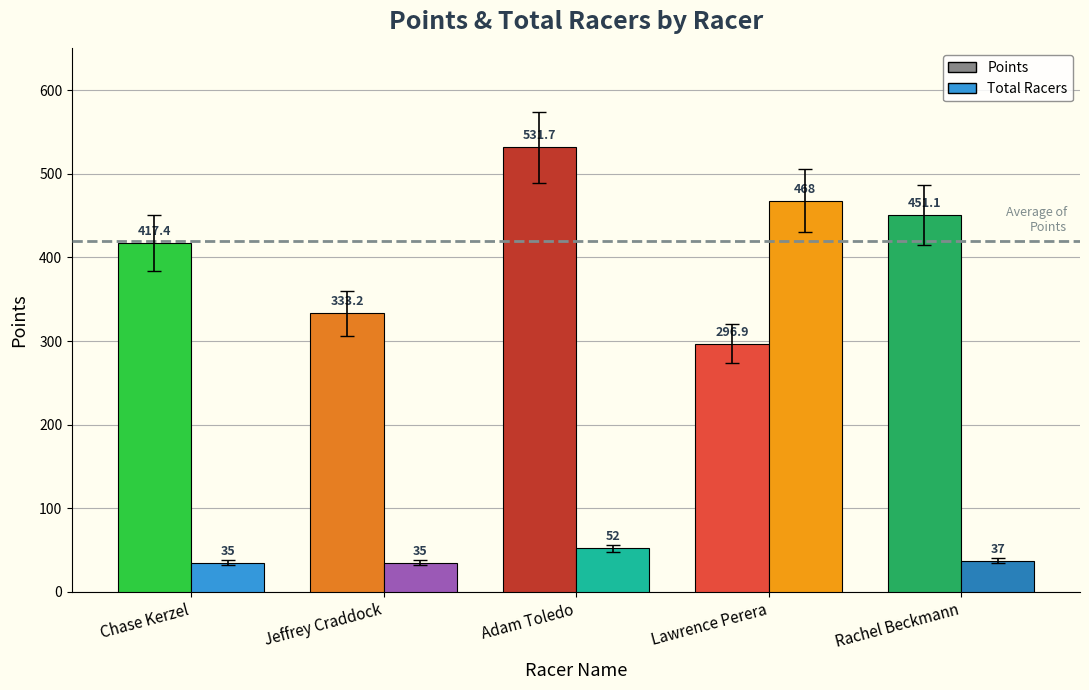

What is the label of the 4th bar from the right?

Jeffrey Craddock